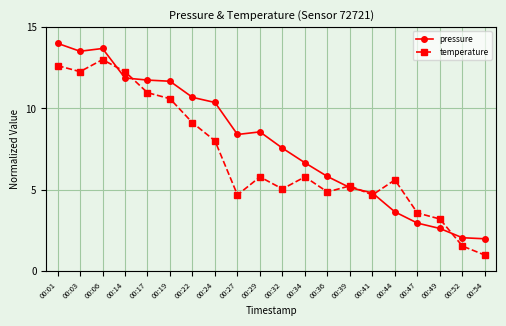

What is the value of the temperature point at the 6th from the left?

10.6